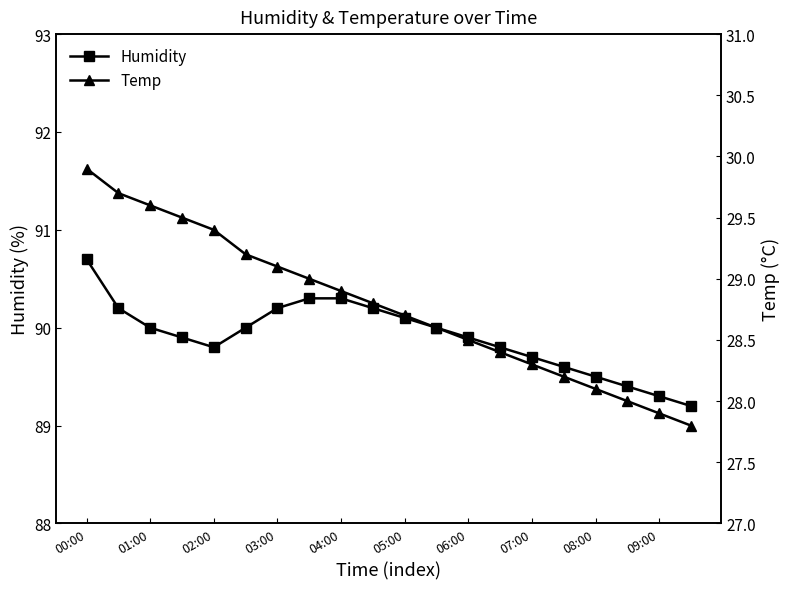

Where is Temp nearest to the value 28?

17